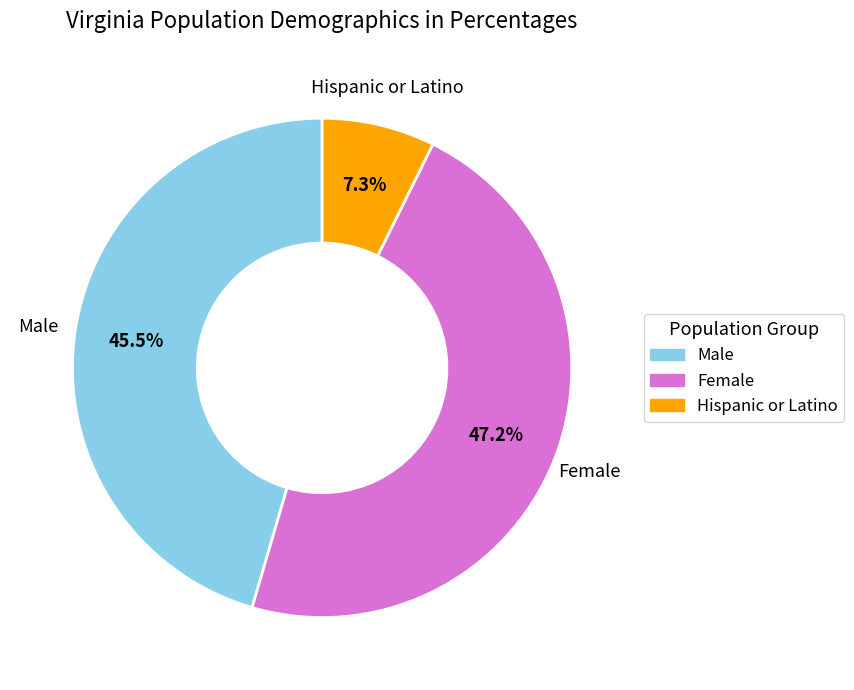

Count the number of slices in the pie.

3